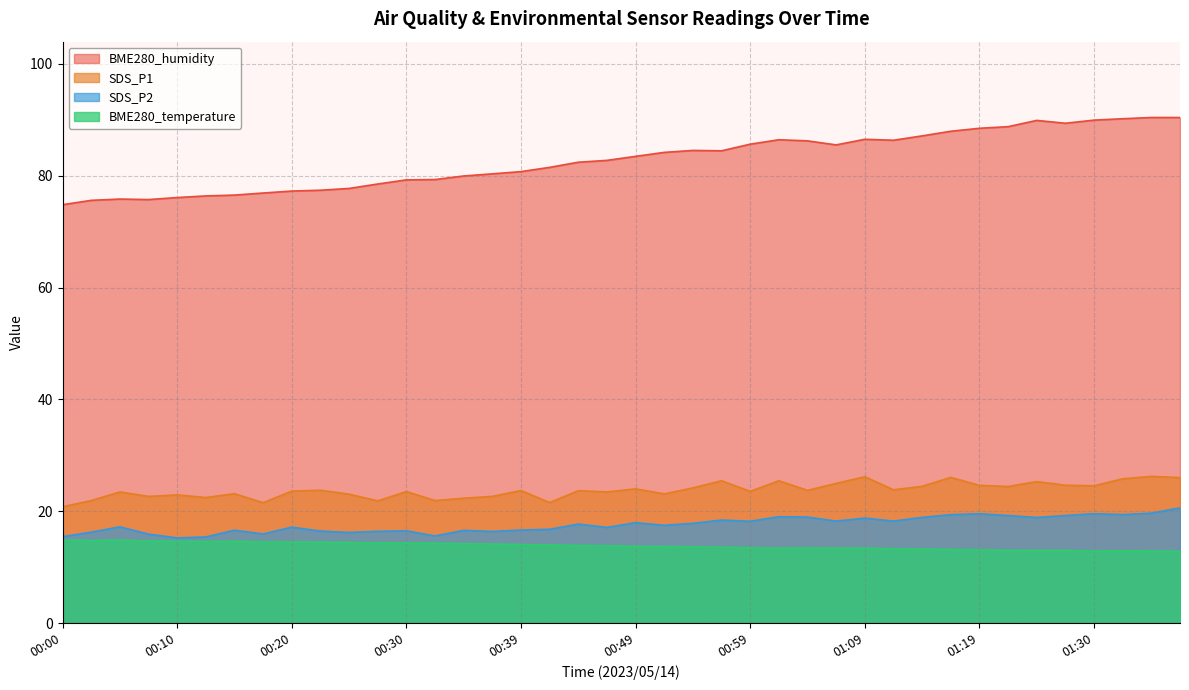

What are all the series names shown in the legend?

BME280_humidity, SDS_P1, SDS_P2, BME280_temperature